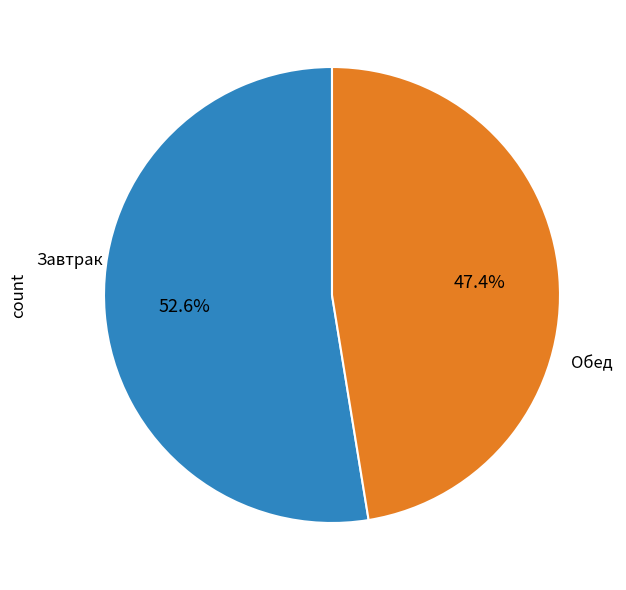

Is there a majority slice in this chart?

Yes